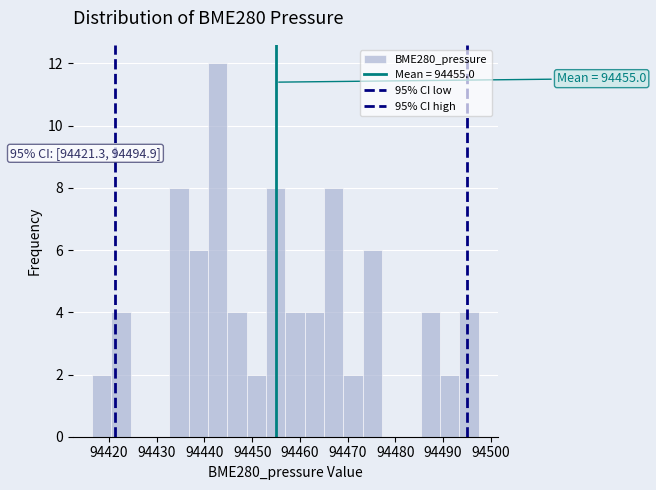

Over which range of the x-axis is the bar tallest?

94441 to 94445